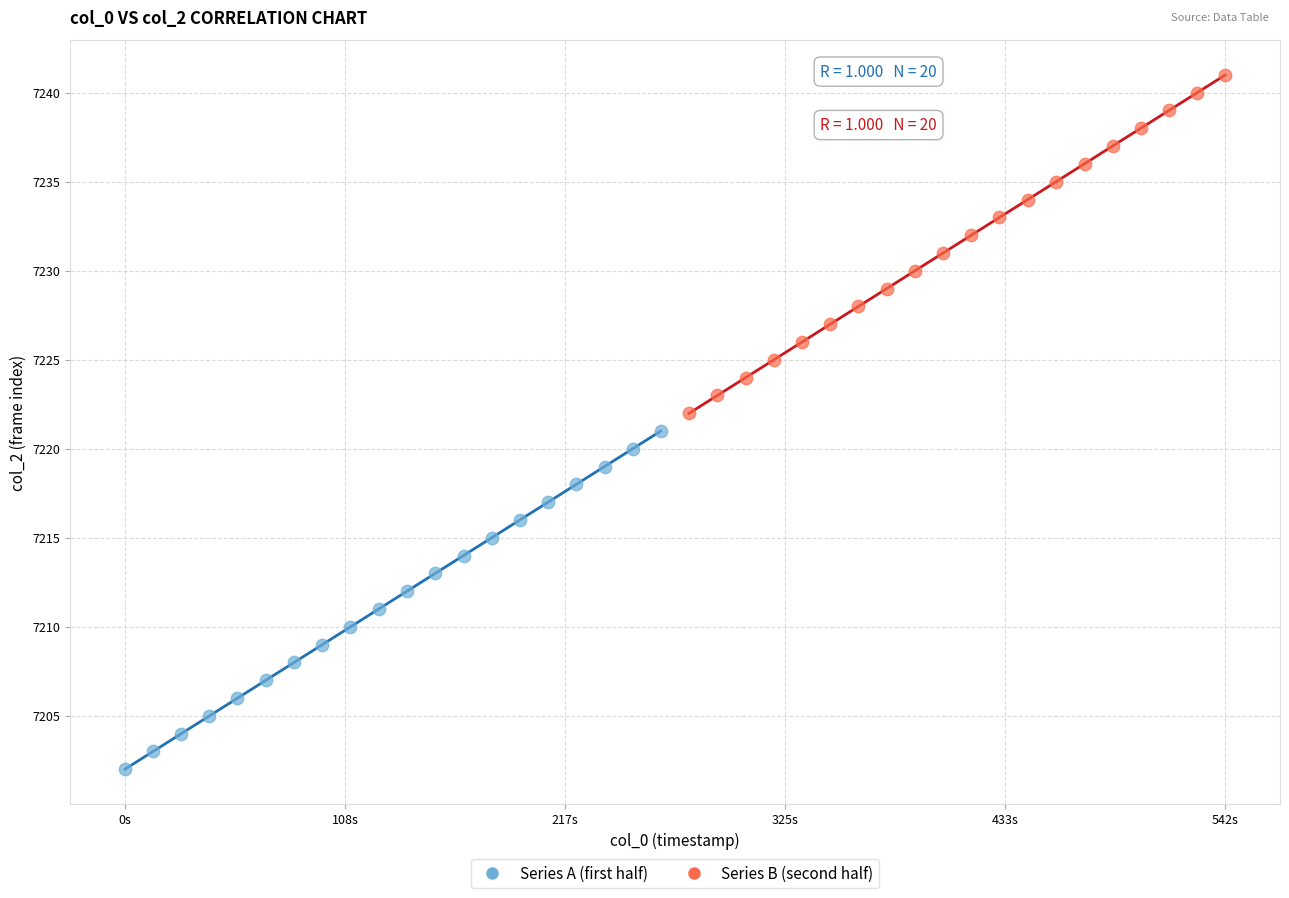

Which series contains the lowest Y value?

Series A (first half)